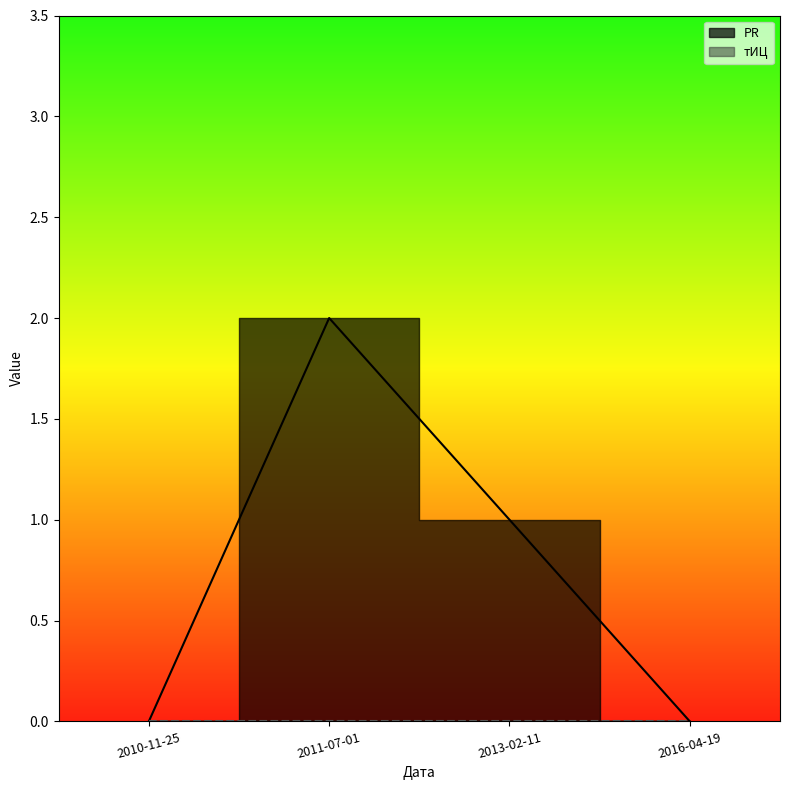

At which label is the value closest to 1?

2013-02-11